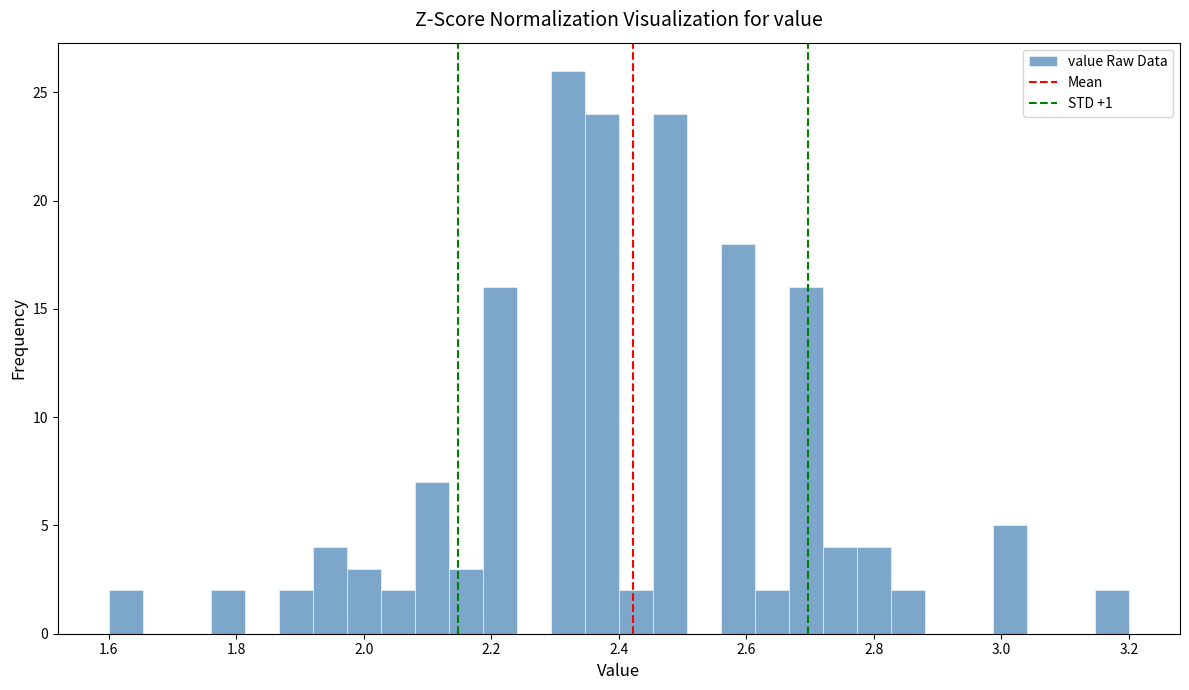

Around what value on the x-axis is the tallest bar? Give the approximate position of its centre, as read against the axis.

2.32